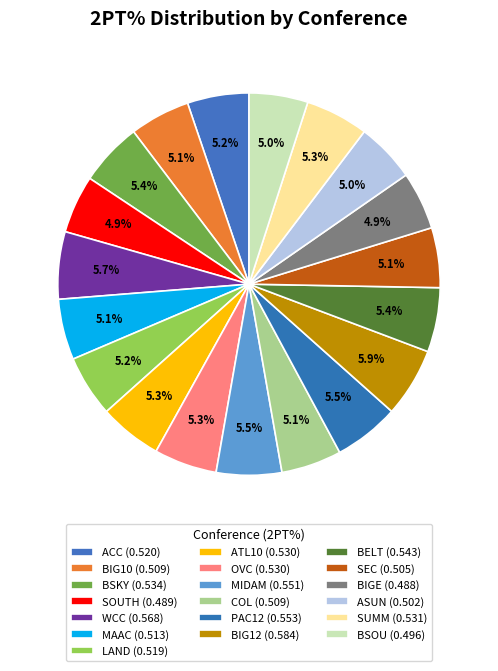

How many slices are in this pie chart?

19